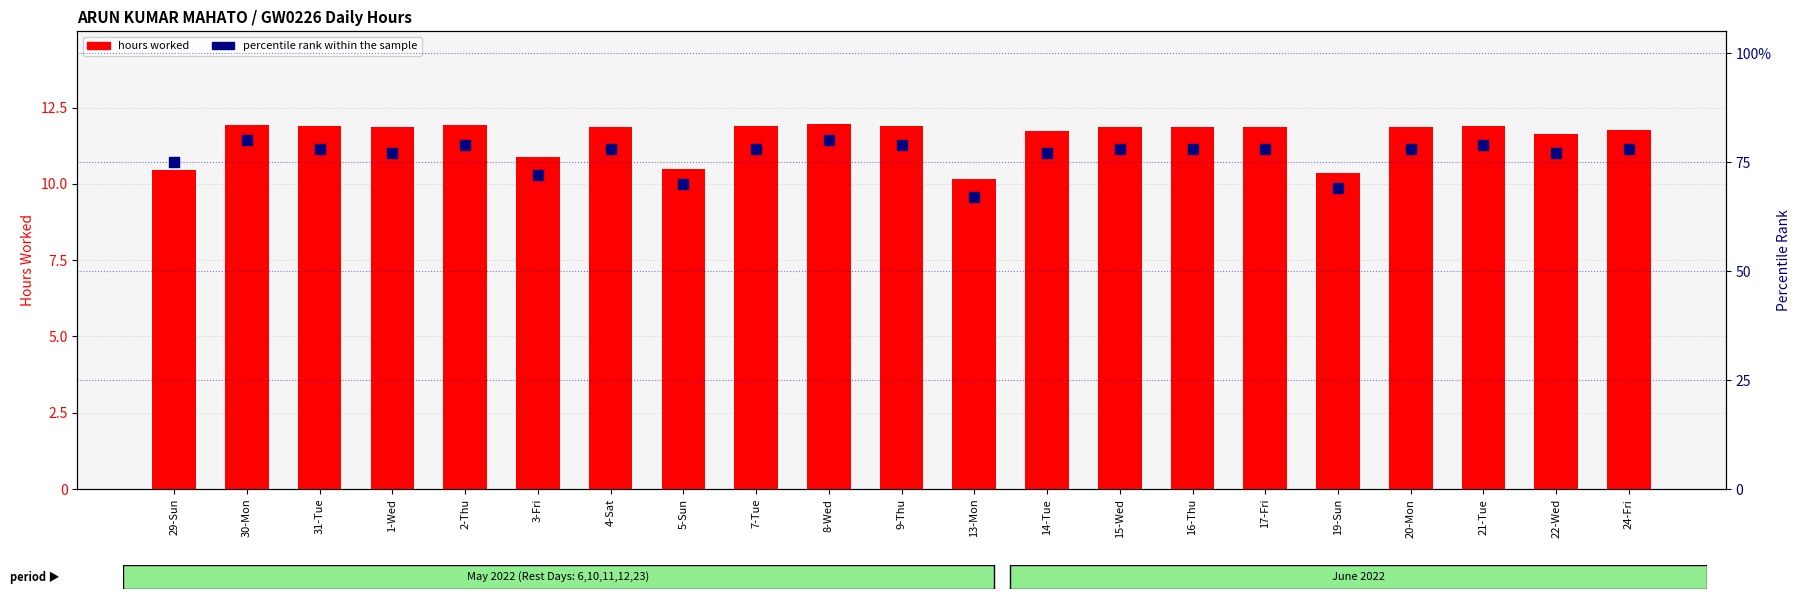

Is the value of hours worked at 30-Mon greater than the value of percentile rank within the sample at 31-Tue?

No